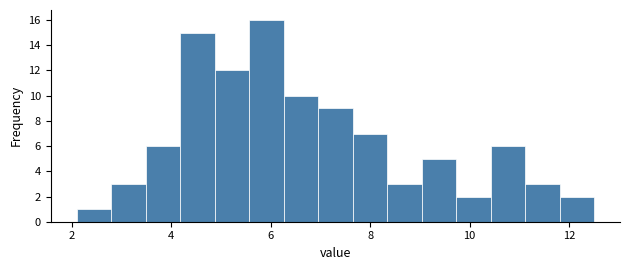

Around what value on the x-axis is the tallest bar? Give the approximate position of its centre, as read against the axis.

6.0